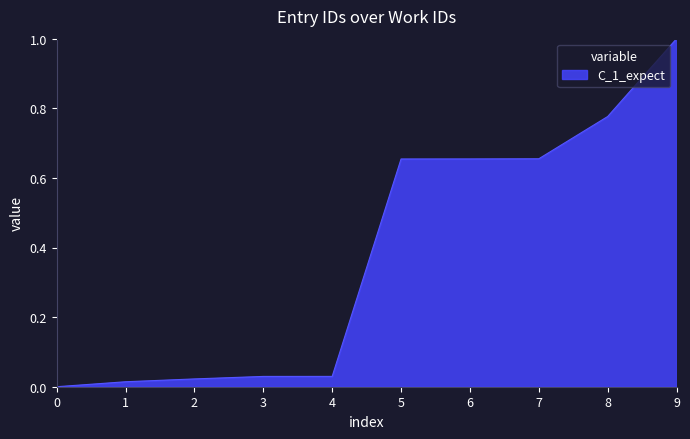

Which has a higher value, 5 or 4?

5